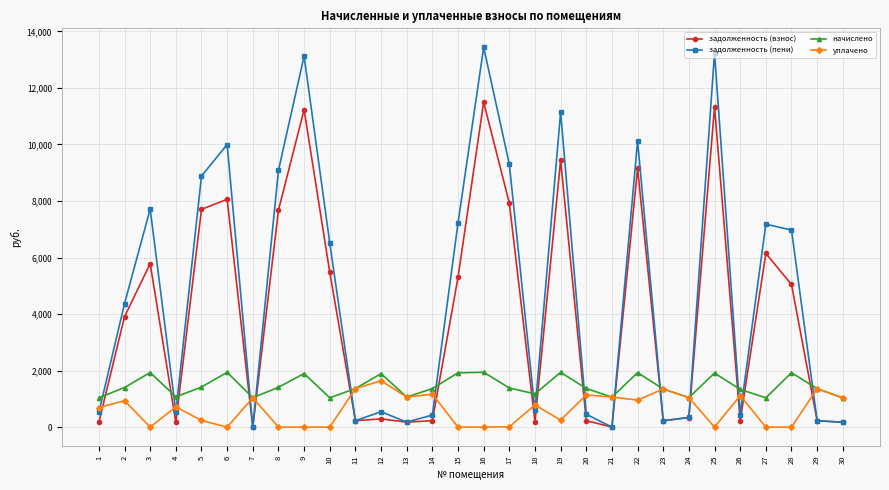

How many categories are shown in the chart?

30